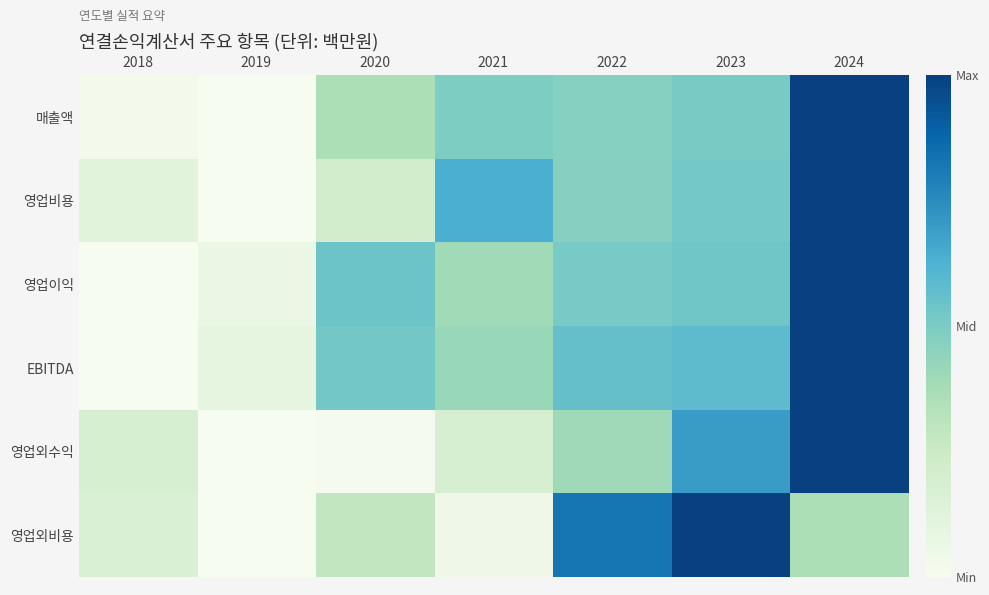

Which label corresponds to the largest value in the chart?

2024